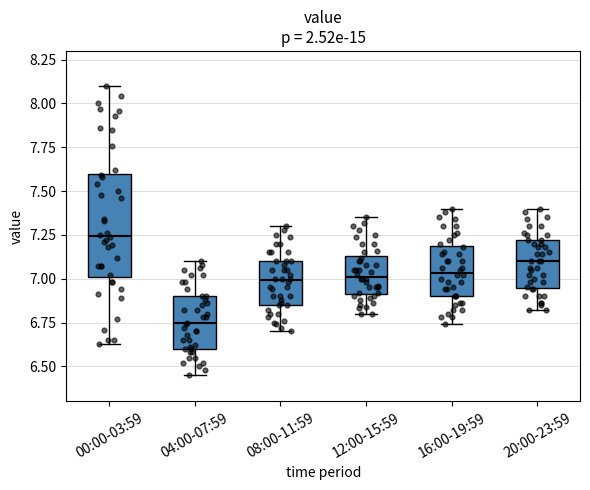

Where does the median line of the box for 12:00-15:59 sit on the y-axis? The values are not printed on the chart, so give them approximately, as read against the axis.

7.00